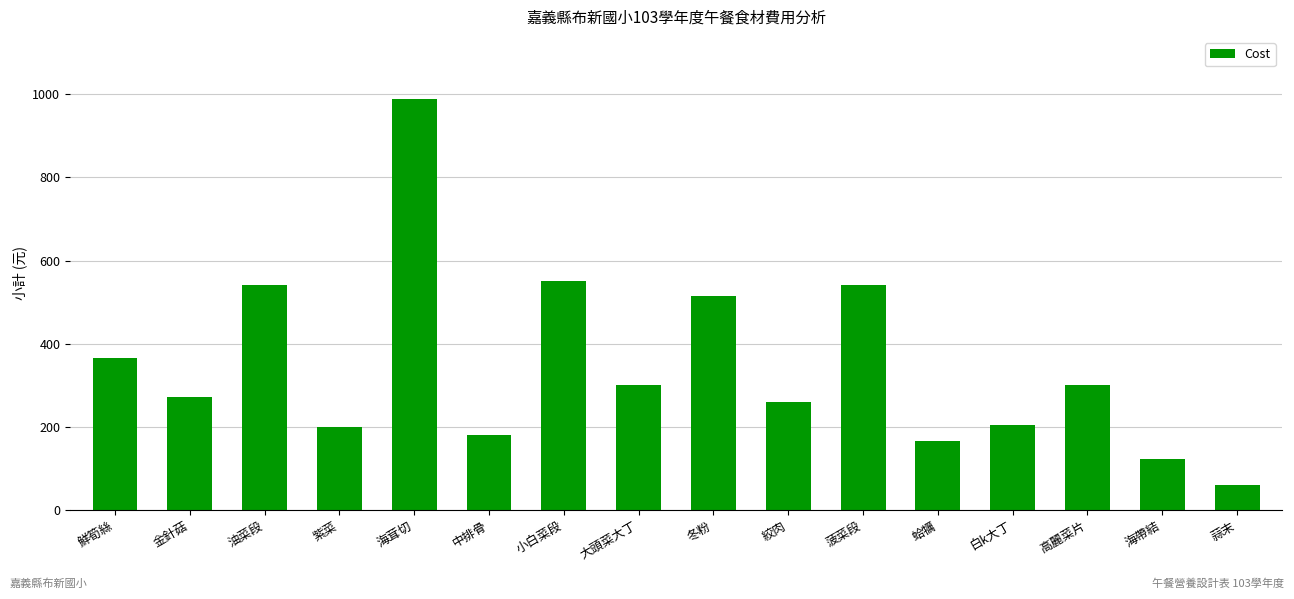

The value at 冬粉 is 514.9. True or false?

True